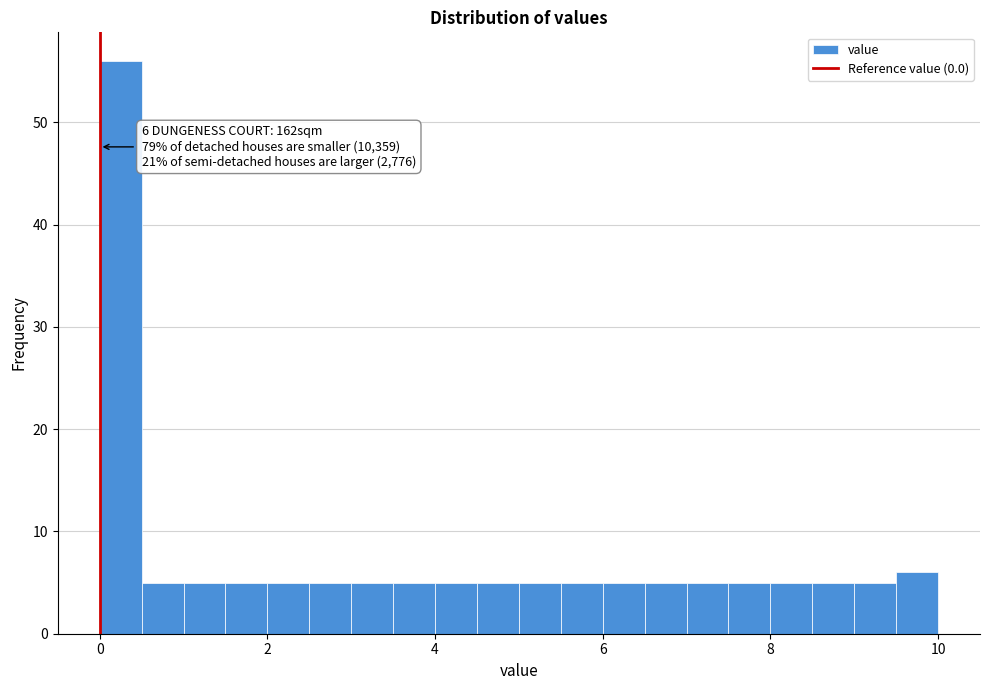

Around what value on the x-axis is the tallest bar? Give the approximate position of its centre, as read against the axis.

0.2